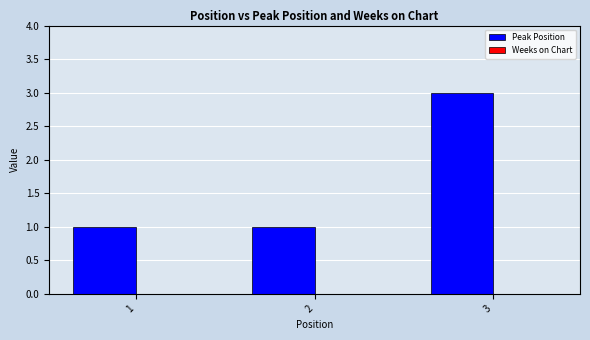

What is the greatest value displayed?

3